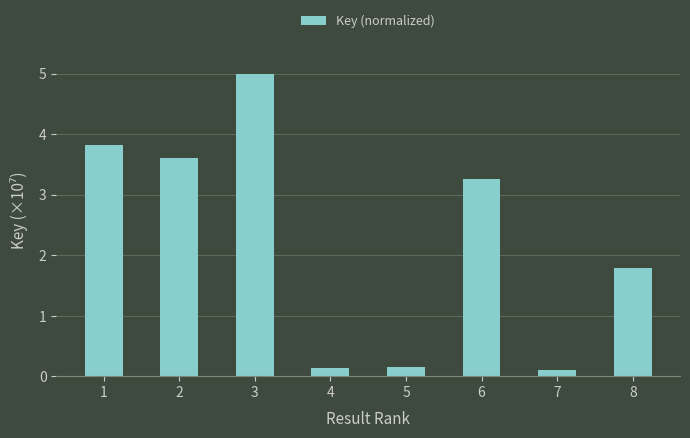

What is the value of the 6th bar from the left?

3.3